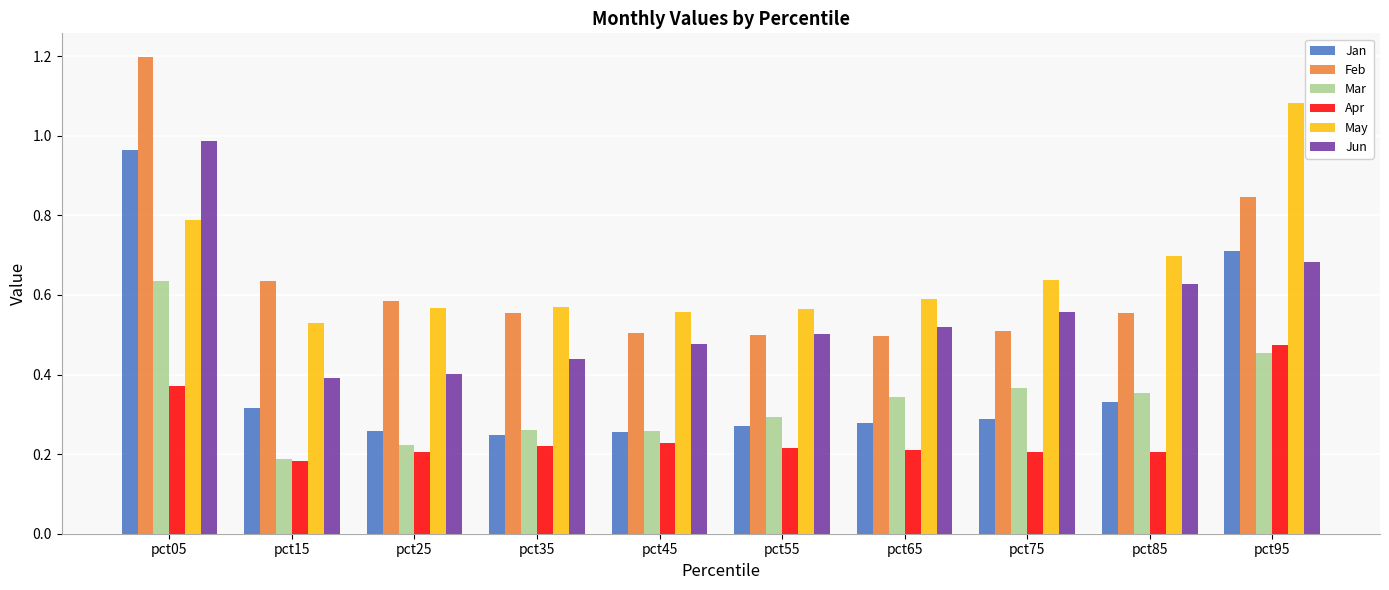

What is the sum of all Mar values?

3.4